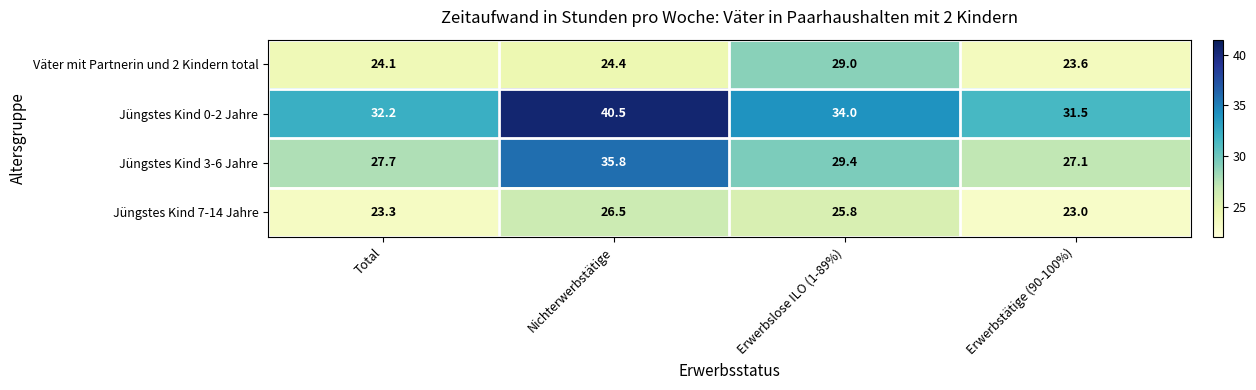

What is the difference between the highest and lowest values at Erwerbstätige (90-100%)?

8.5